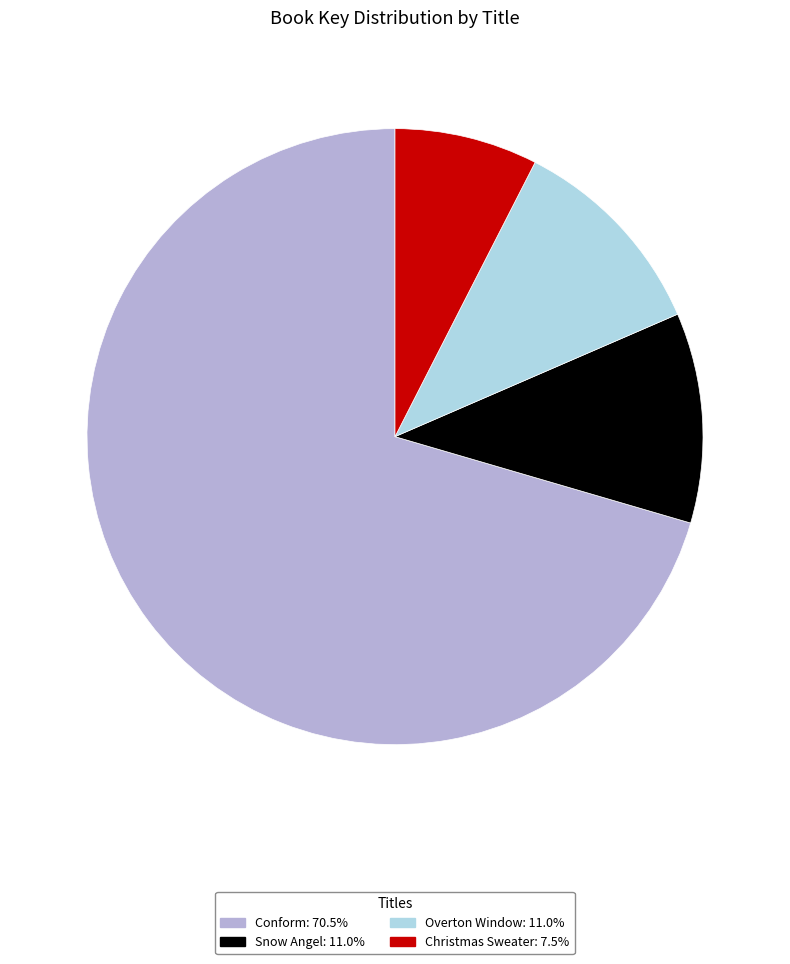

Which slice is the largest?

Conform